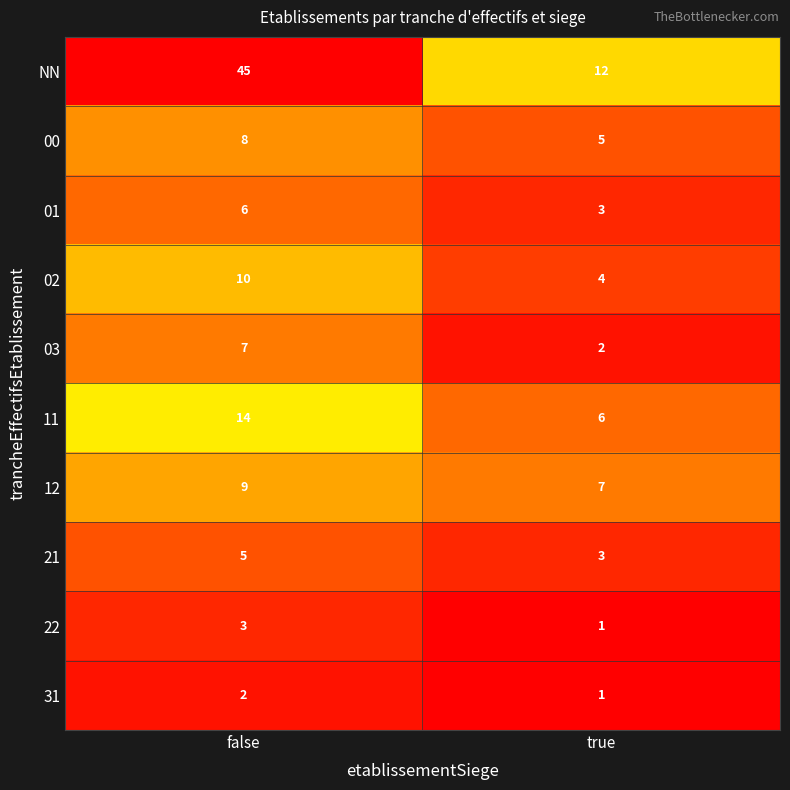

What is the sum of all 12 values?

16